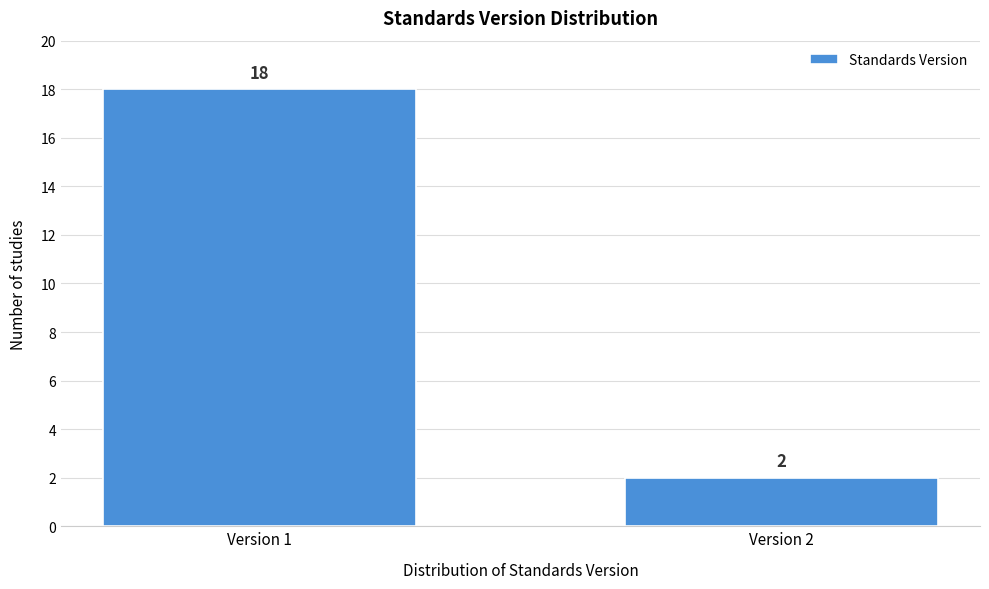

Reading right to left, extract all data points from this chart.

2	18